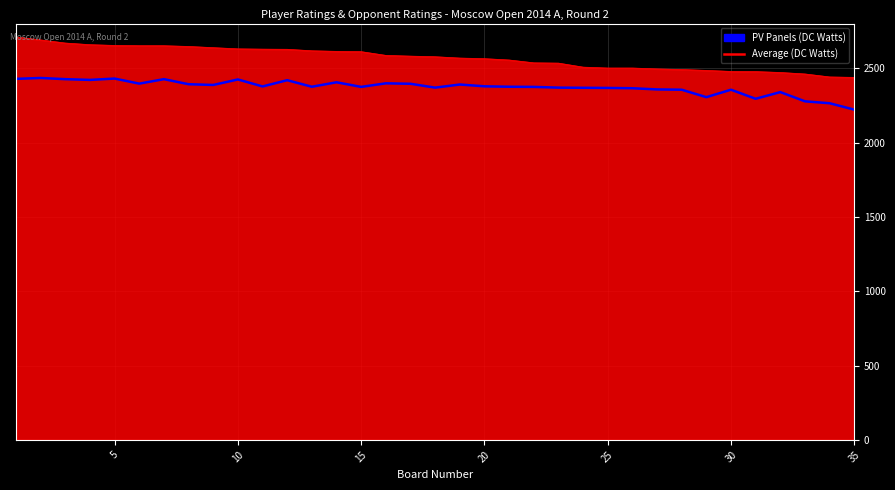

Which series has the largest total across all categories?

PV Panels (DC Watts)